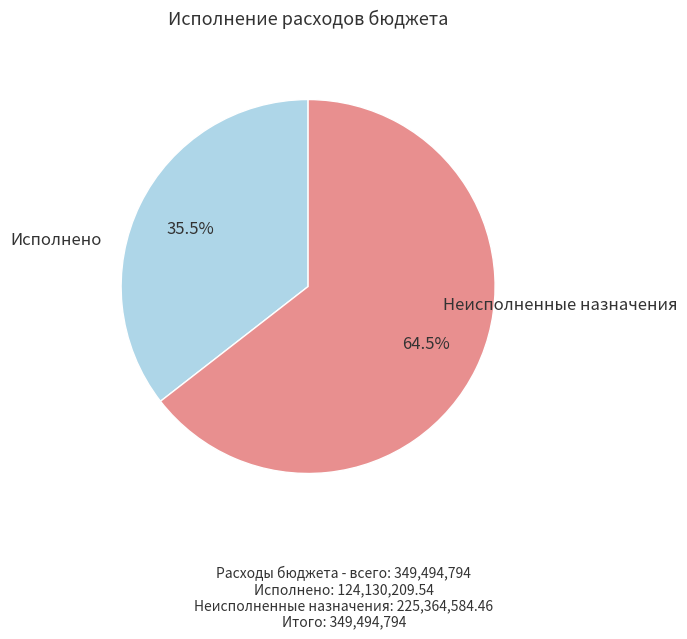

Does Исполнено represent more than half of the total?

No